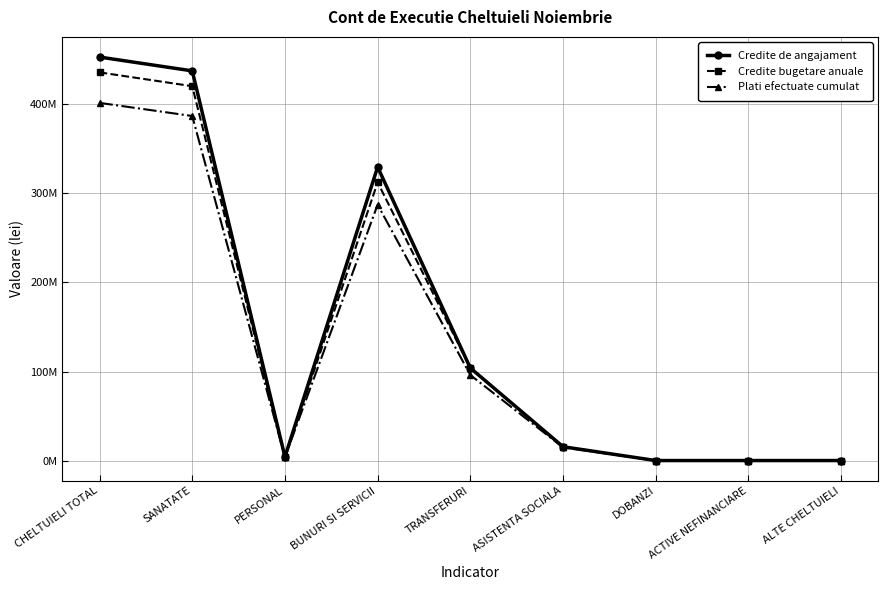

Where is Plati efectuate cumulat nearest to the value 200875104?

BUNURI SI SERVICII